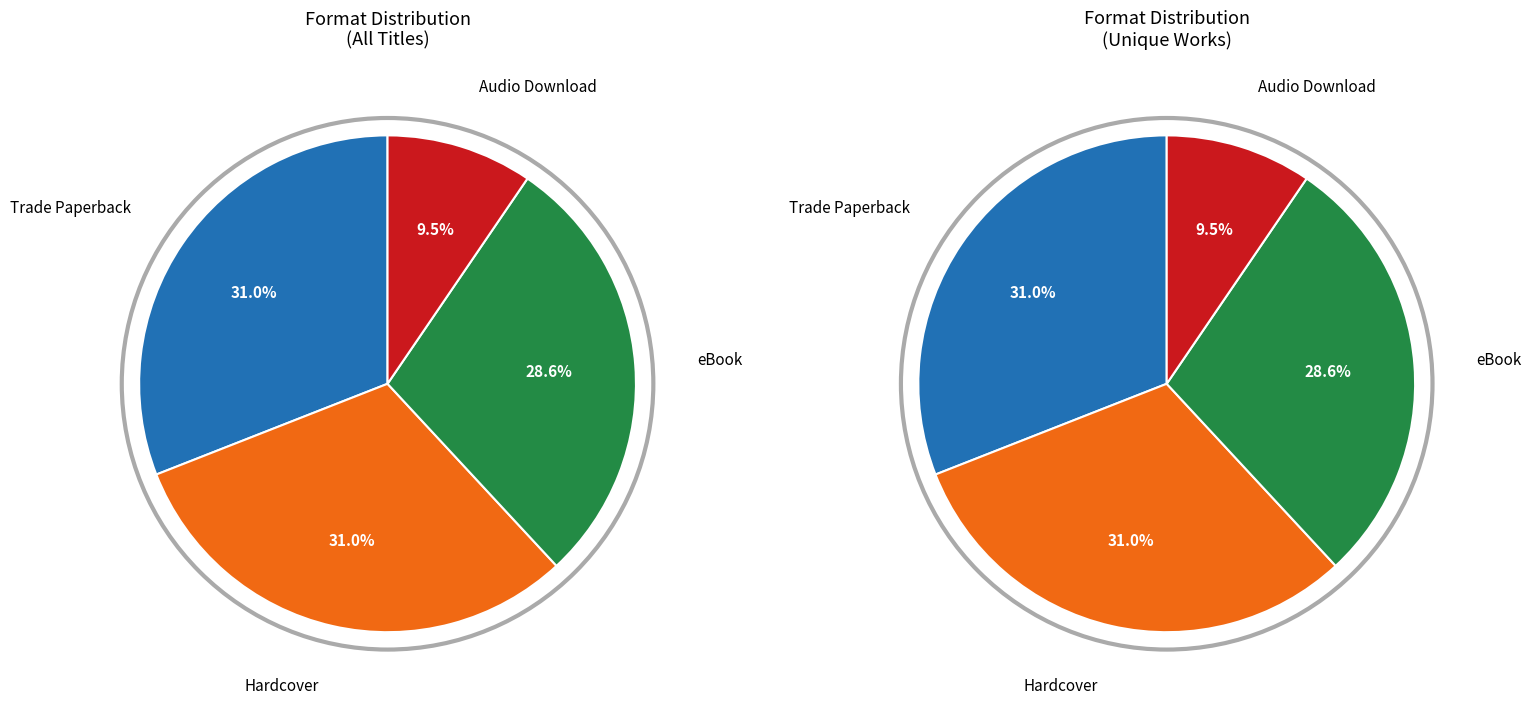

What percentage is the eBook slice, to the nearest percent?

29%